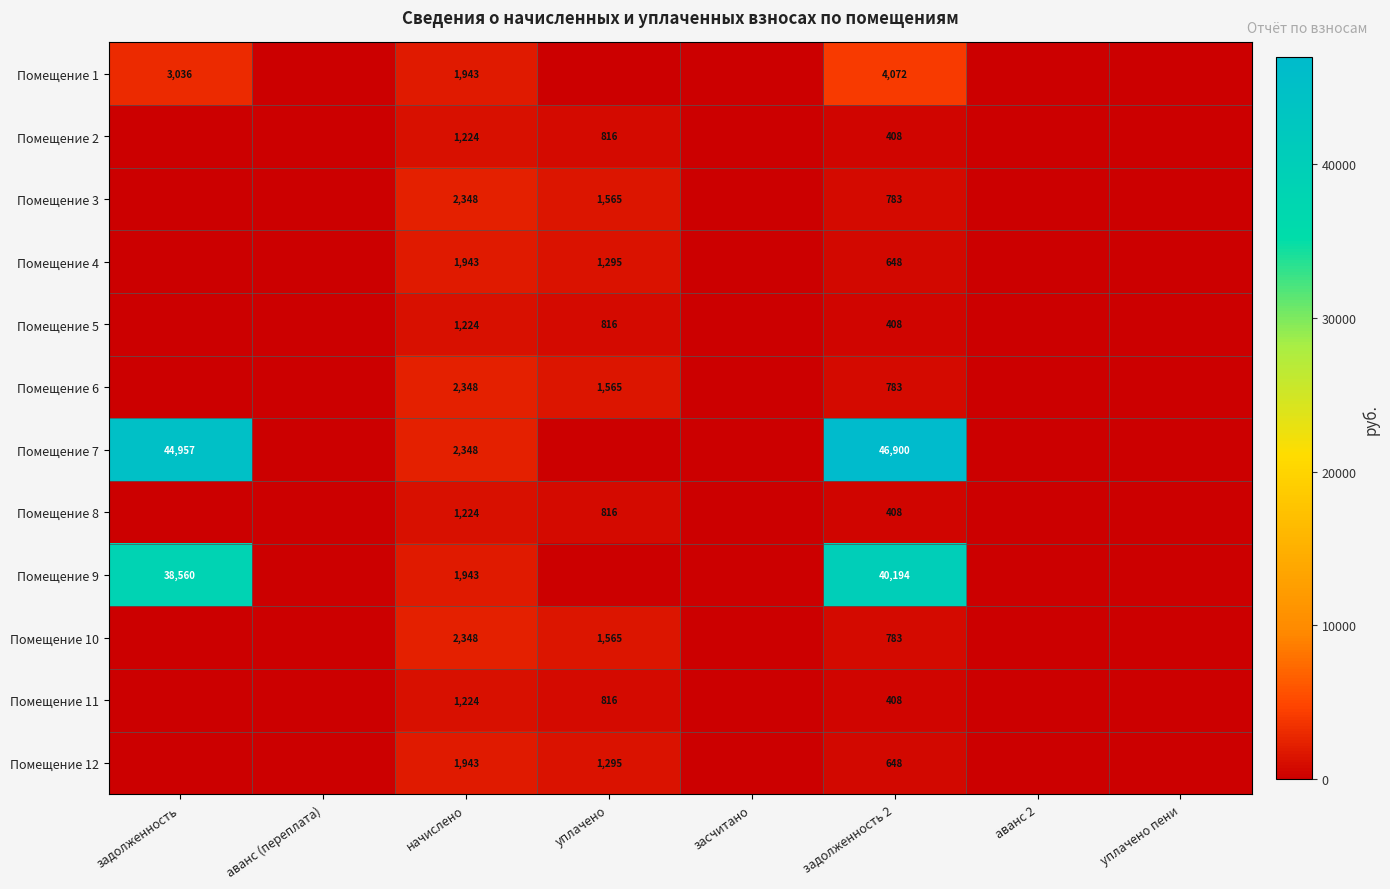

What is the sum of the Помещение 10 values at задолженность 2 and уплачено?

2348